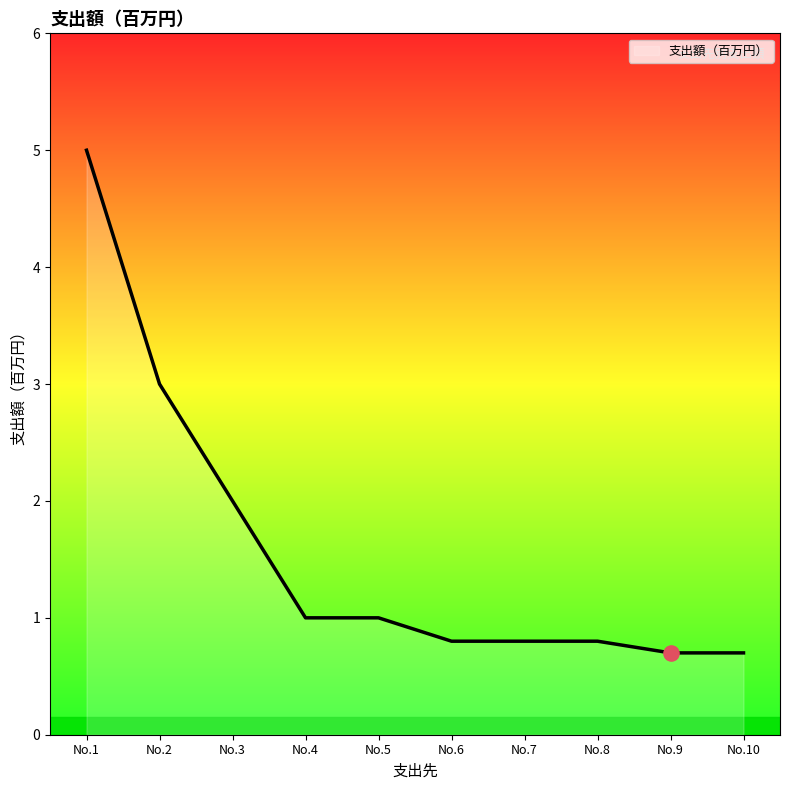

What is the ratio of the value at No.5 to the value at No.3?

0.5